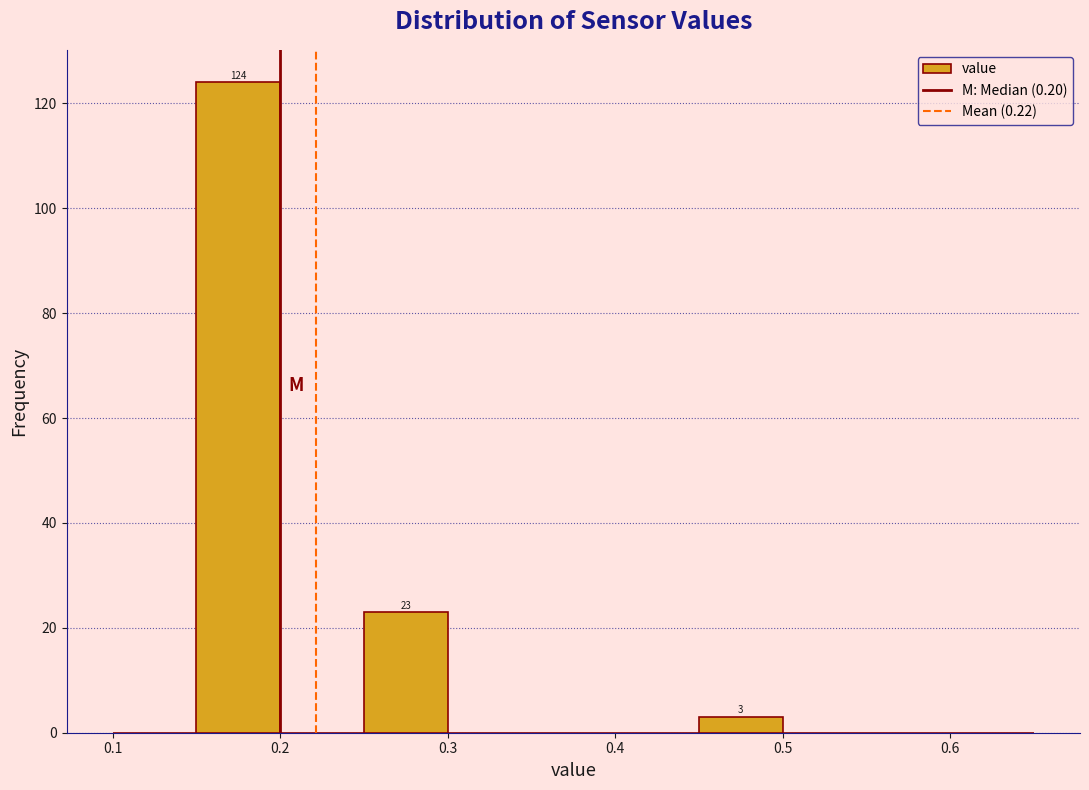

Over which range of the x-axis is the bar tallest?

0.15 to 0.20